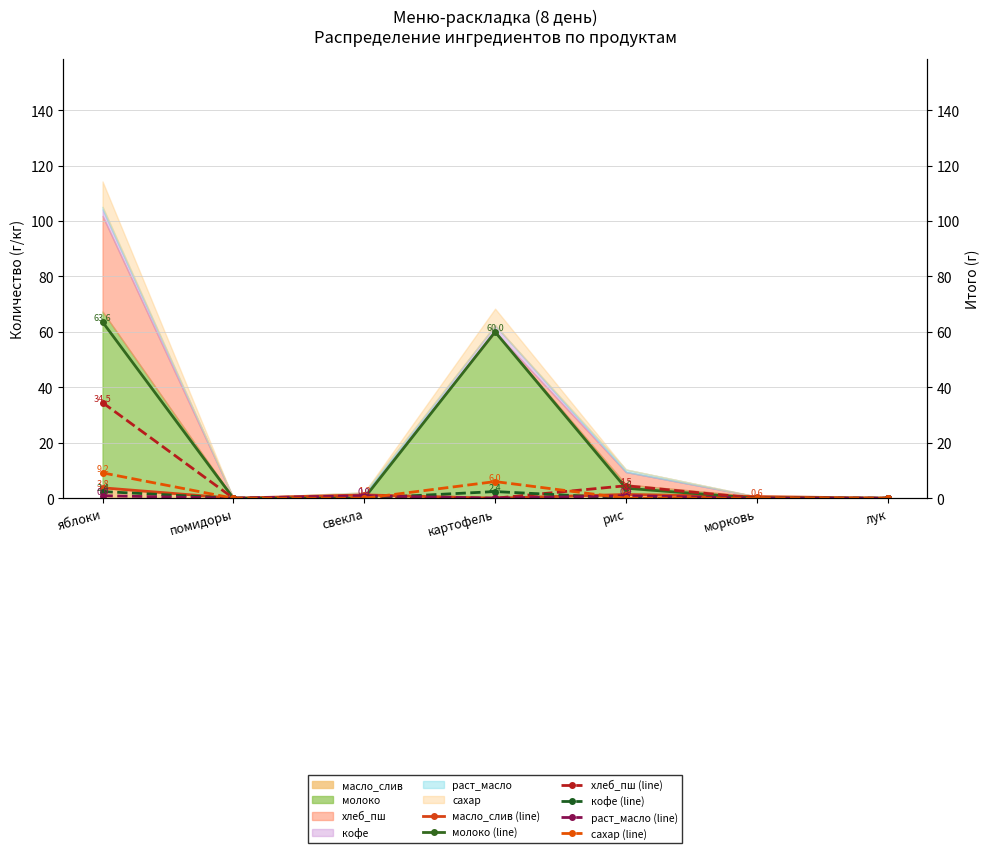

Is it true that ИТОГО масло_слив (line) equals -1.4 at лук?

False